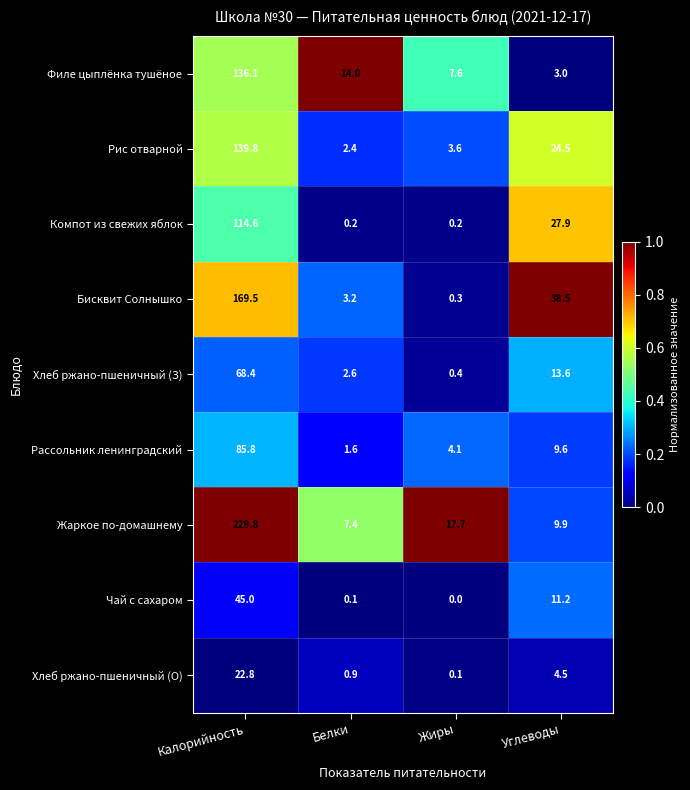

List the series in order of their peak value, highest first.

Жаркое по-домашнему, Бисквит Солнышко, Рис отварной, Филе цыплёнка тушёное, Компот из свежих яблок, Рассольник ленинградский, Хлеб ржано-пшеничный (З), Чай с сахаром, Хлеб ржано-пшеничный (О)